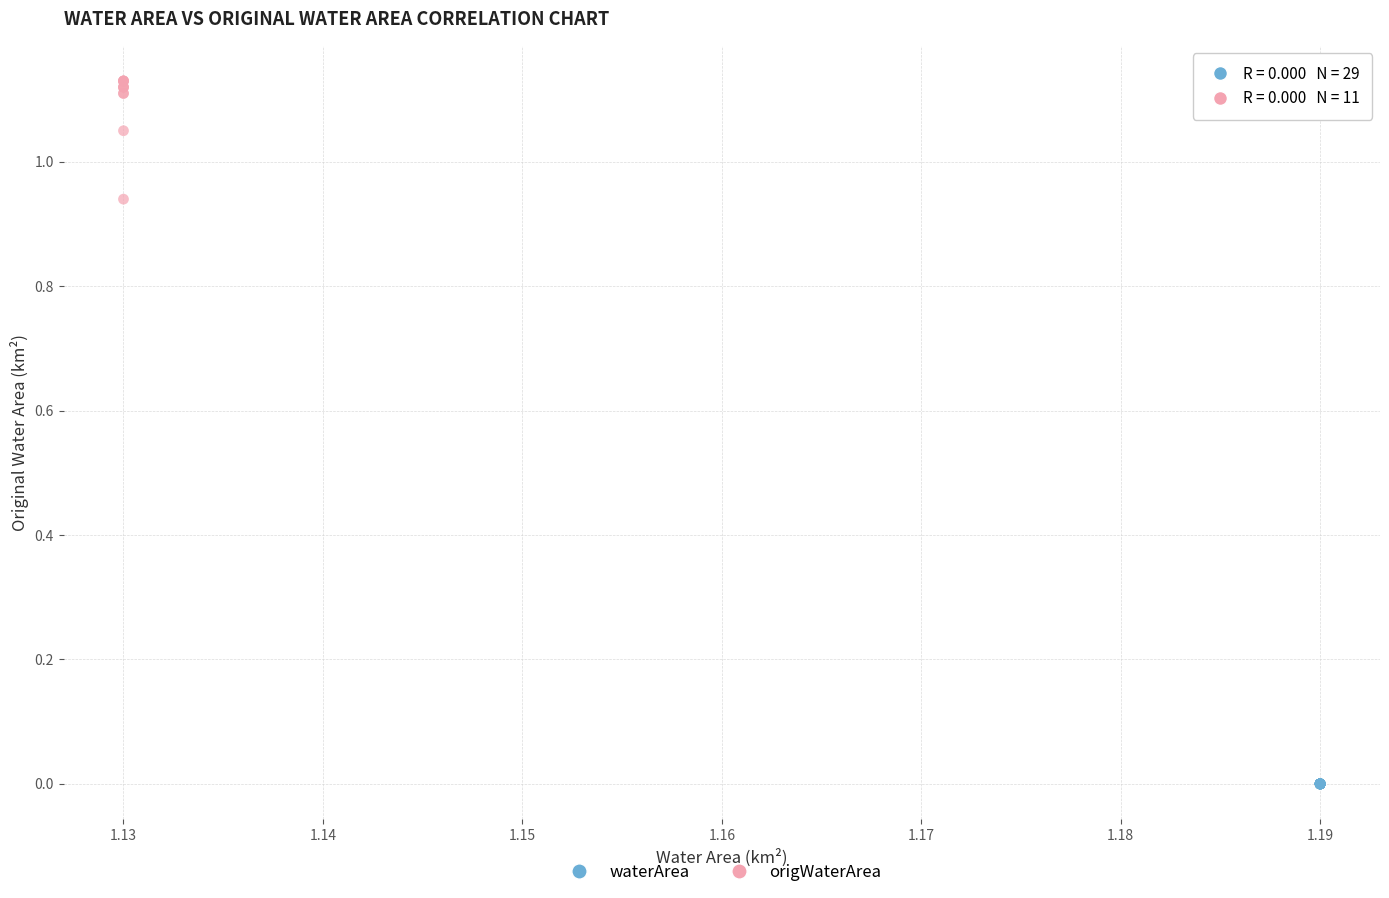

Which series reaches the maximum Y coordinate?

origWaterArea